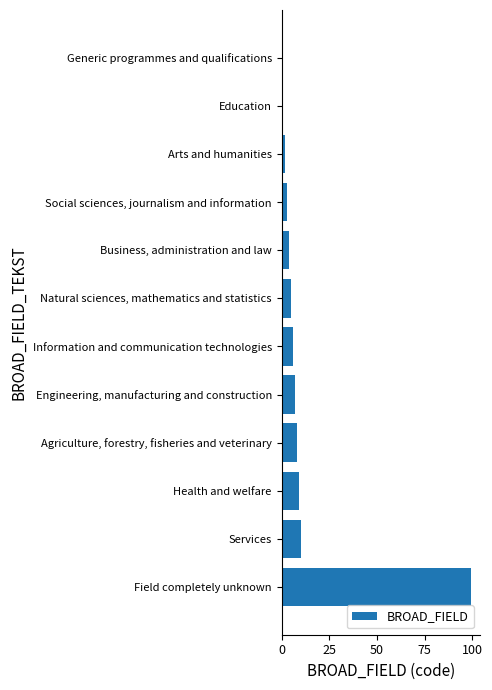

What is the sum of all values?

154